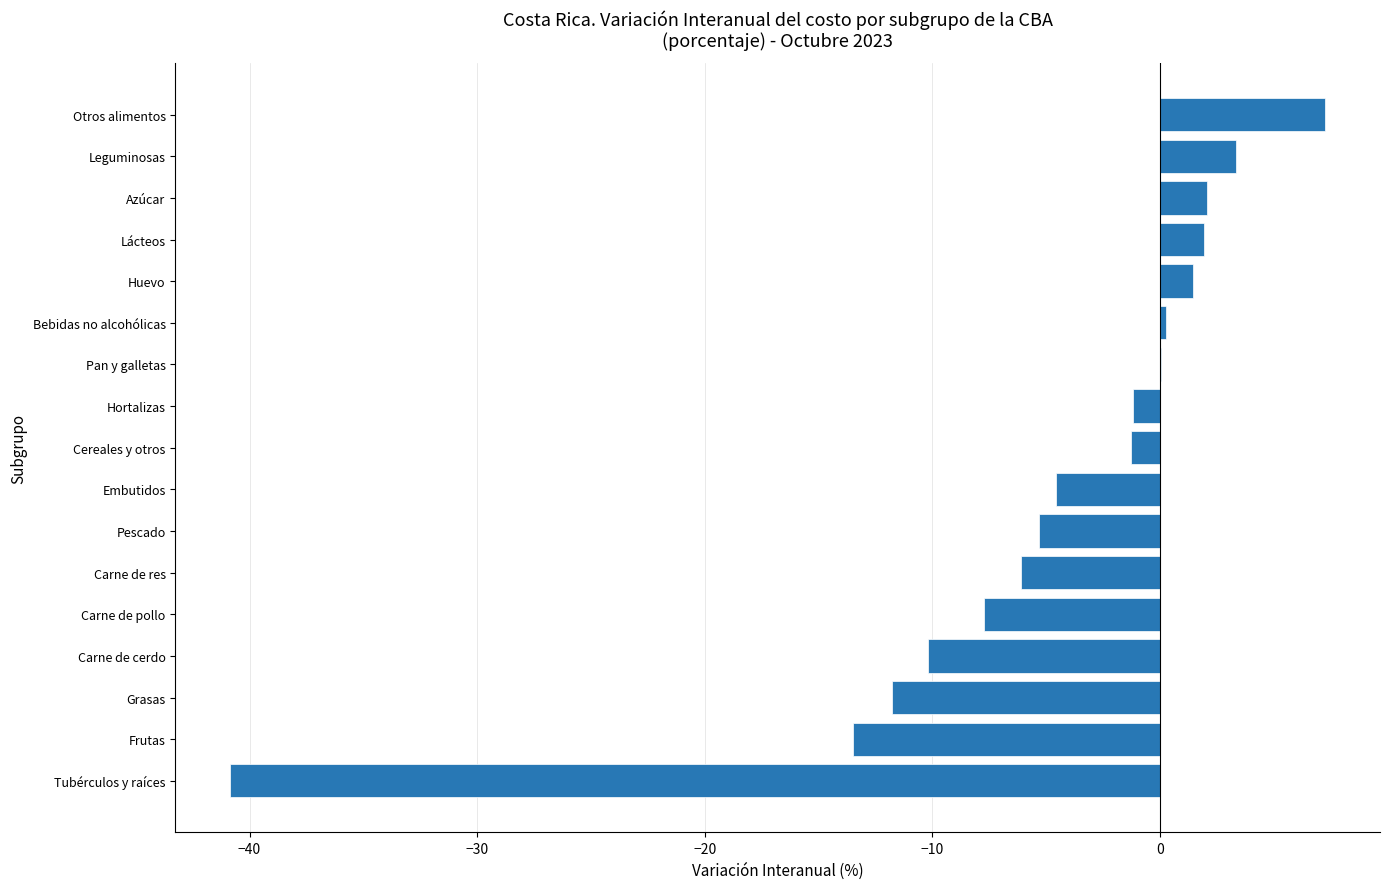

The chart shows a value of -5.3 at Pescado. True or false?

True